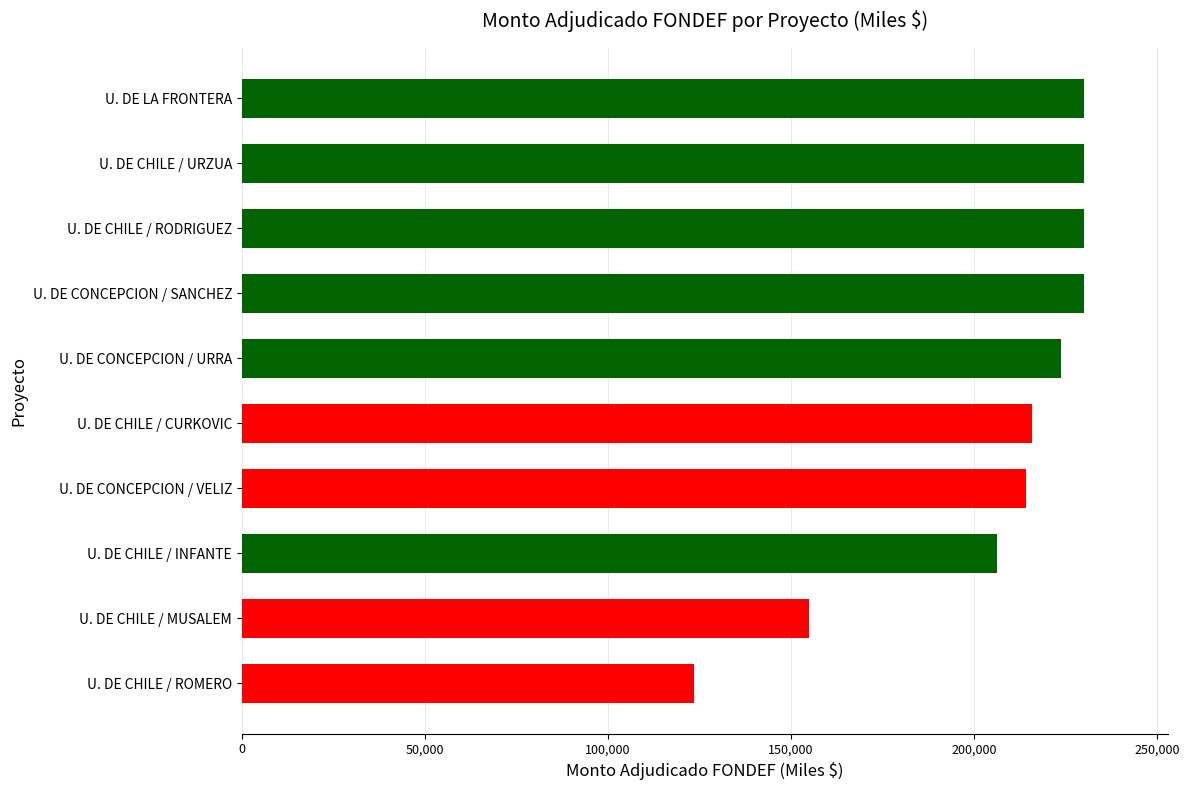

Is it true that the value at U. DE CHILE / RODRIGUEZ is 229965?

True